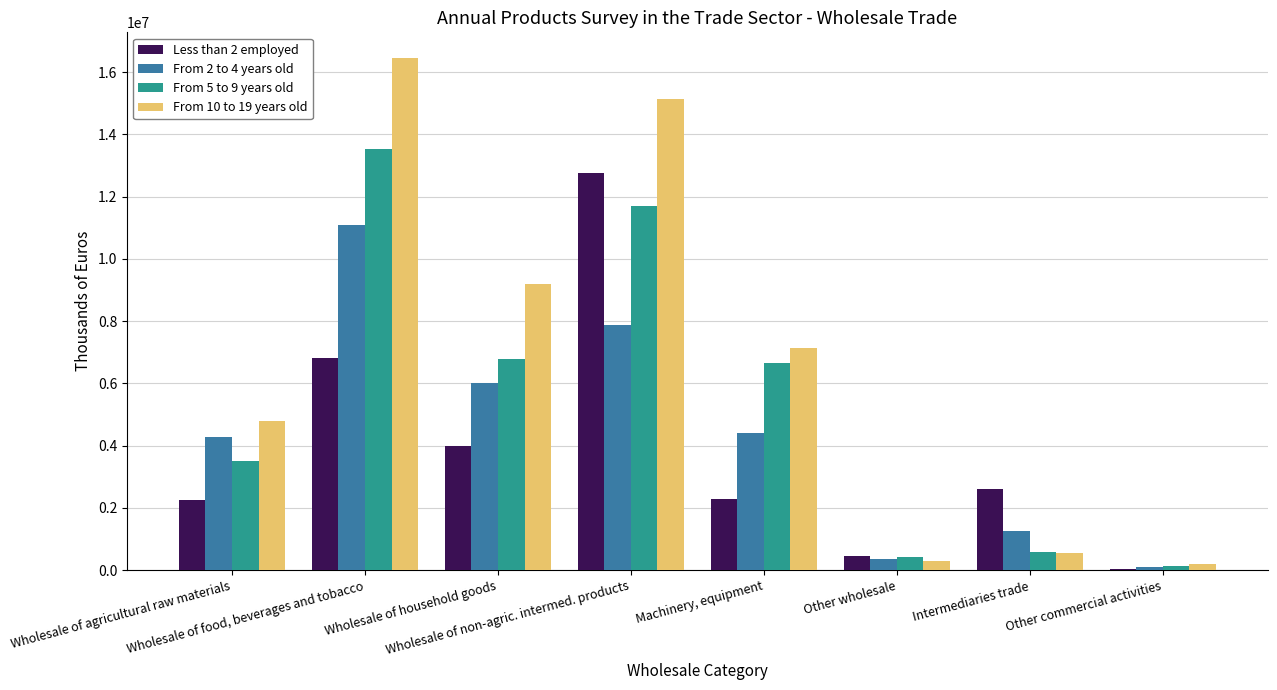

Which label corresponds to the largest value in the chart?

Wholesale of food, beverages and tobacco